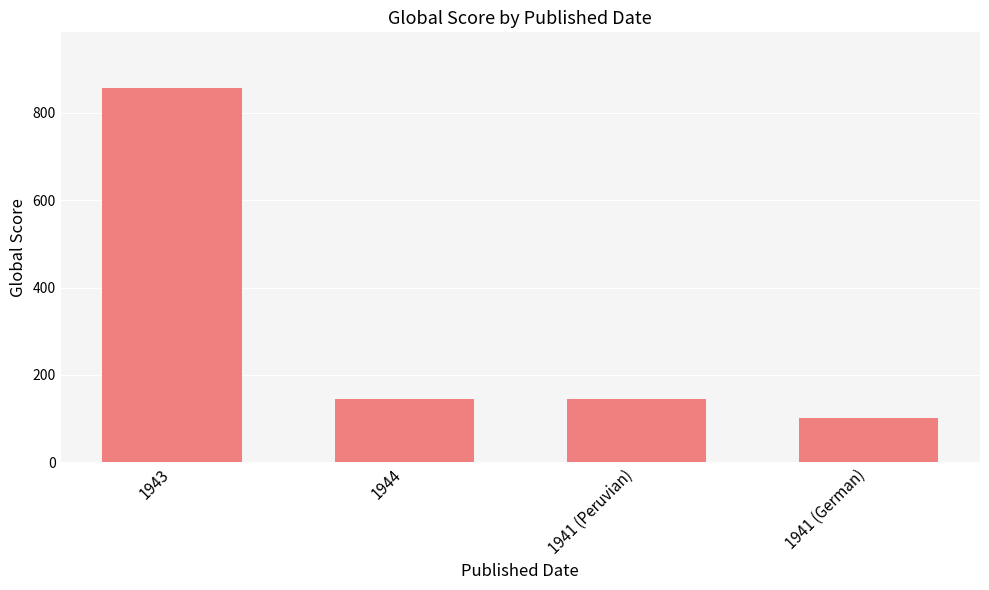

What is the sum of all values?

1246